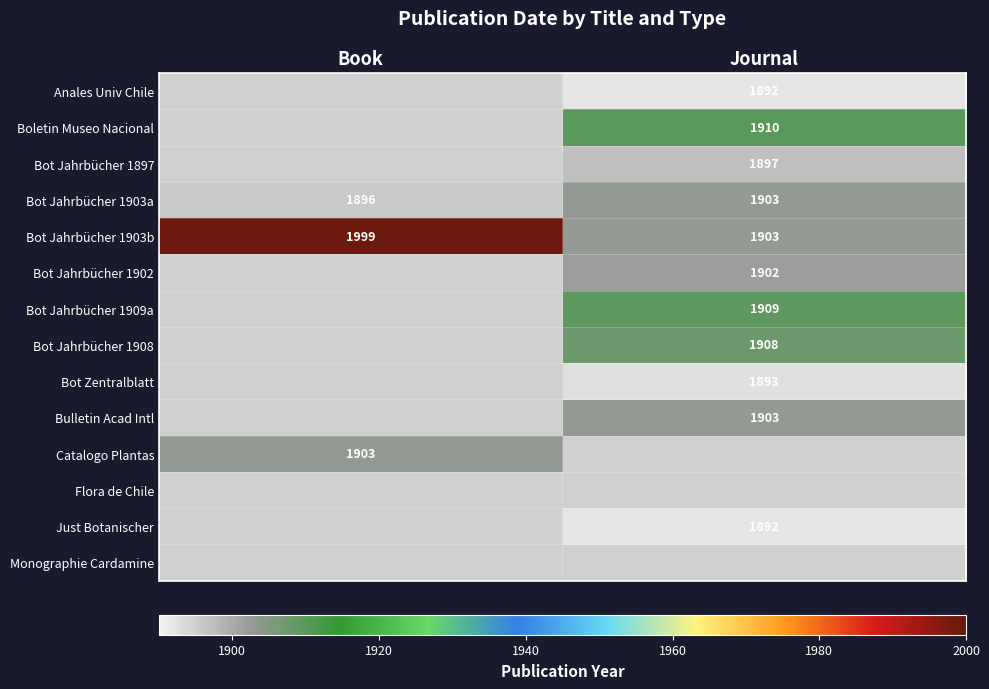

At which label does Bot Jahrbücher 1903b reach its peak?

Book